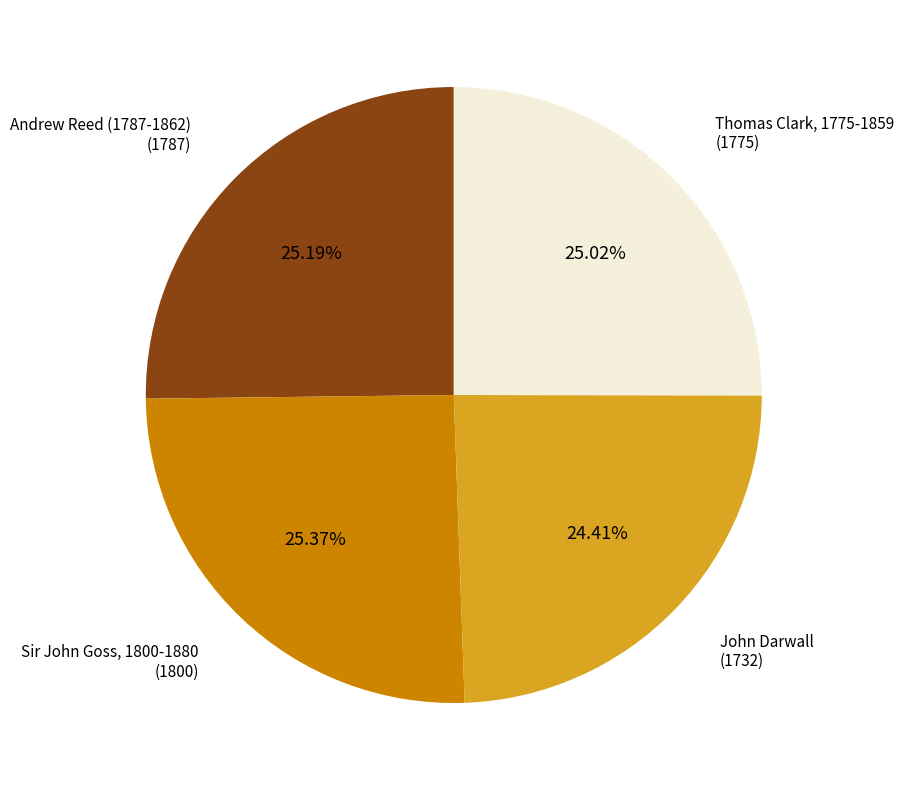

True or false: Andrew Reed (1787-1862) accounts for 25% of the total.

True